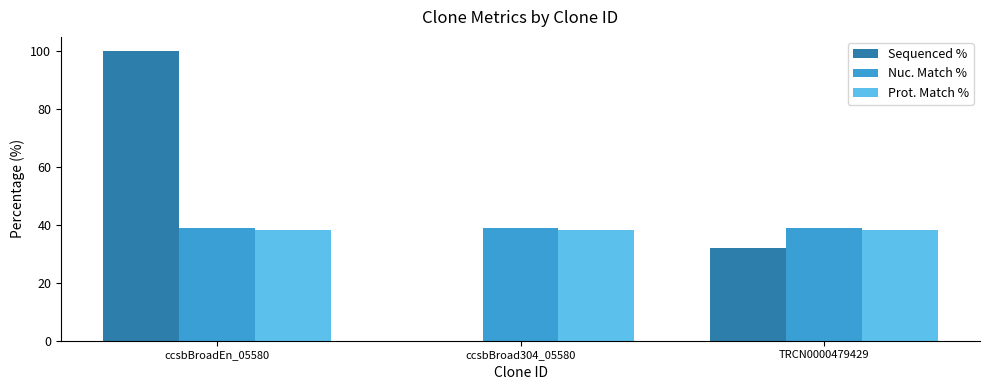

At which category does the chart reach its peak across all series?

ccsbBroadEn_05580